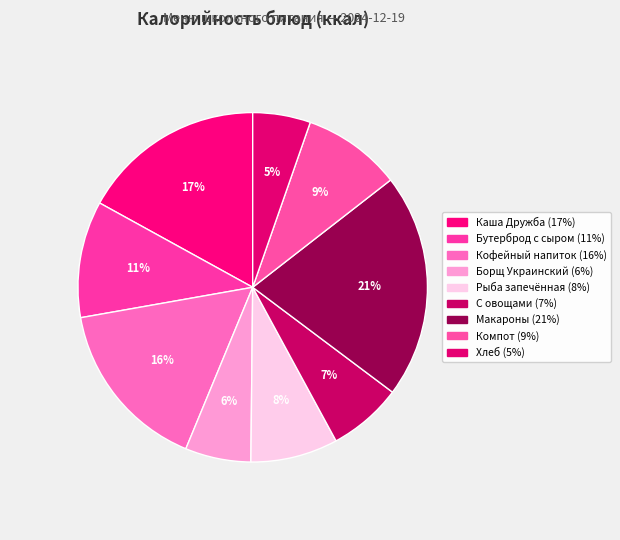

Which category has the biggest portion of the pie?

Макароны отварные